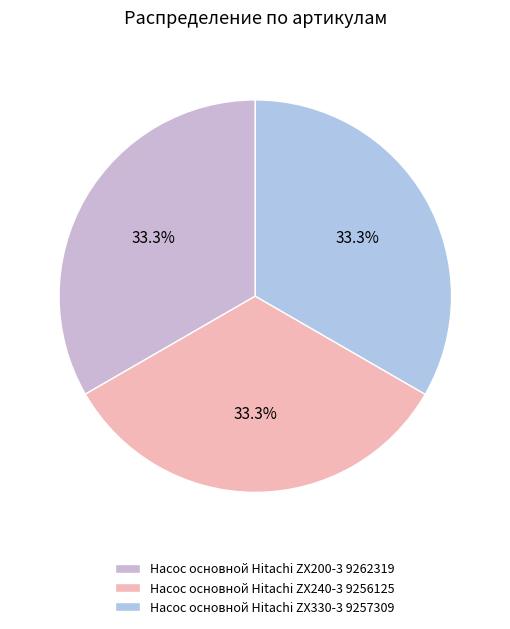

Do Насос основной Hitachi ZX330-3 9257309 and Насос основной Hitachi ZX200-3 9262319 together represent more than half of the pie?

Yes